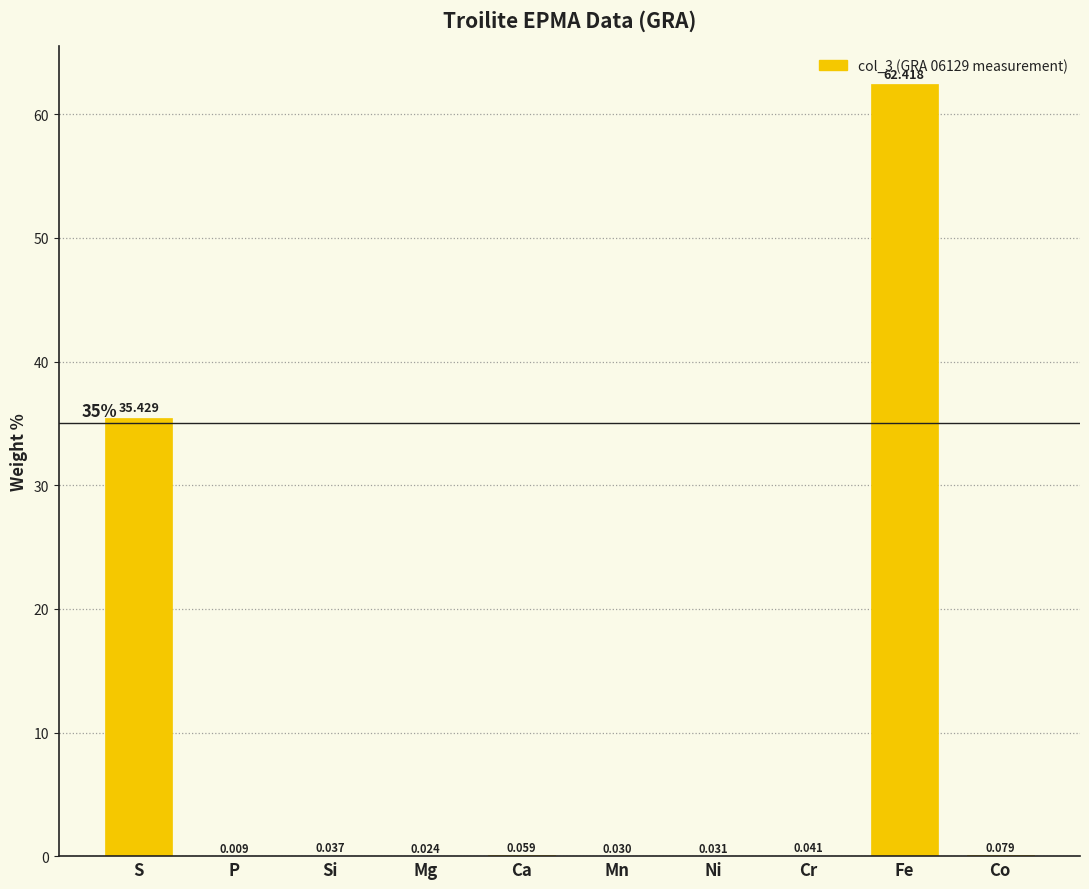

Are the bars horizontal?

No